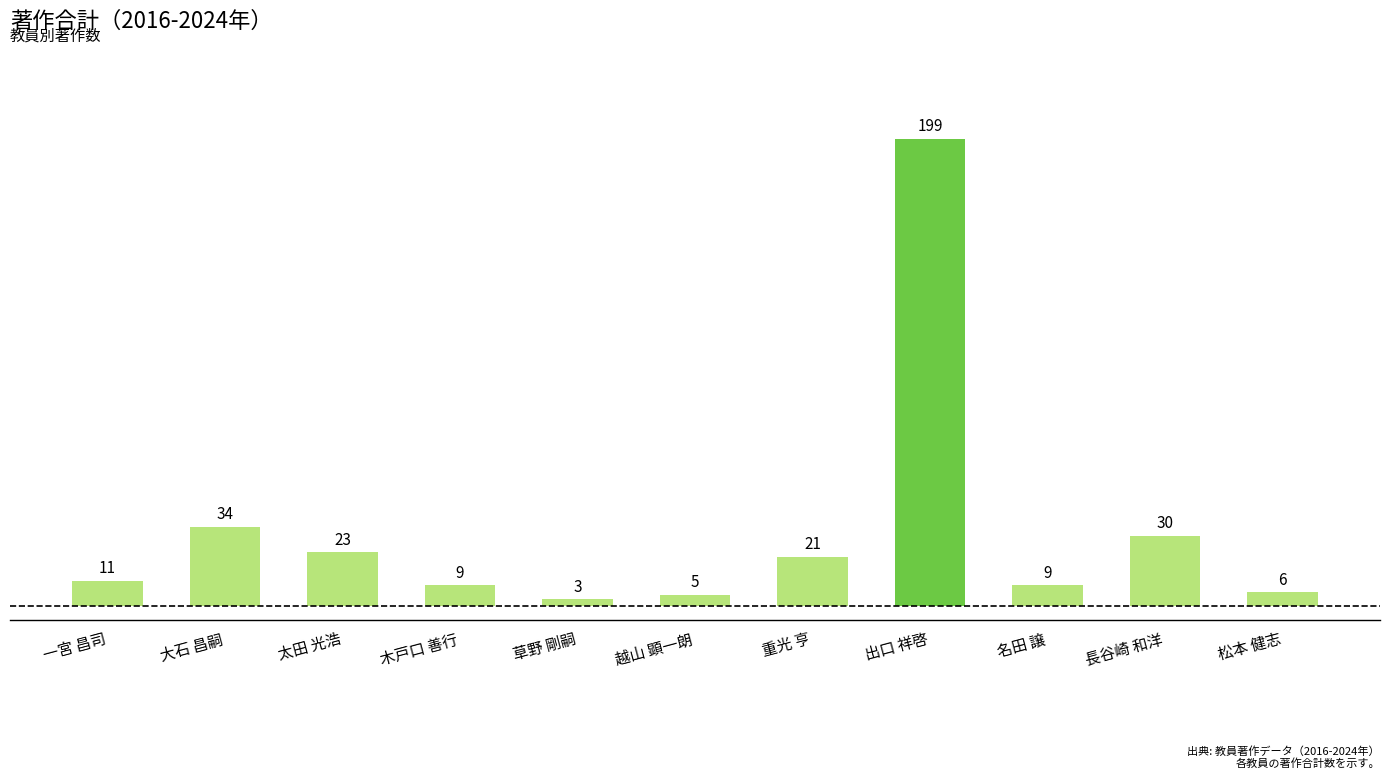

Reading left to right, extract all data points from this chart.

一宮 昌司=11	大石 昌嗣=34	太田 光浩=23	木戸口 善行=9	草野 剛嗣=3	越山 顕一朗=5	重光 亨=21	出口 祥啓=199	名田 譲=9	長谷崎 和洋=30	松本 健志=6